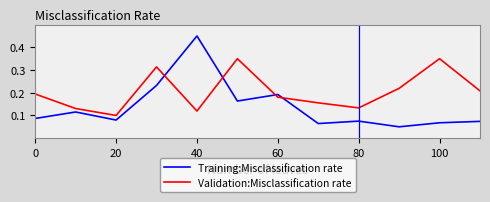

Which series has the widest spread of values?

Training:Misclassification rate